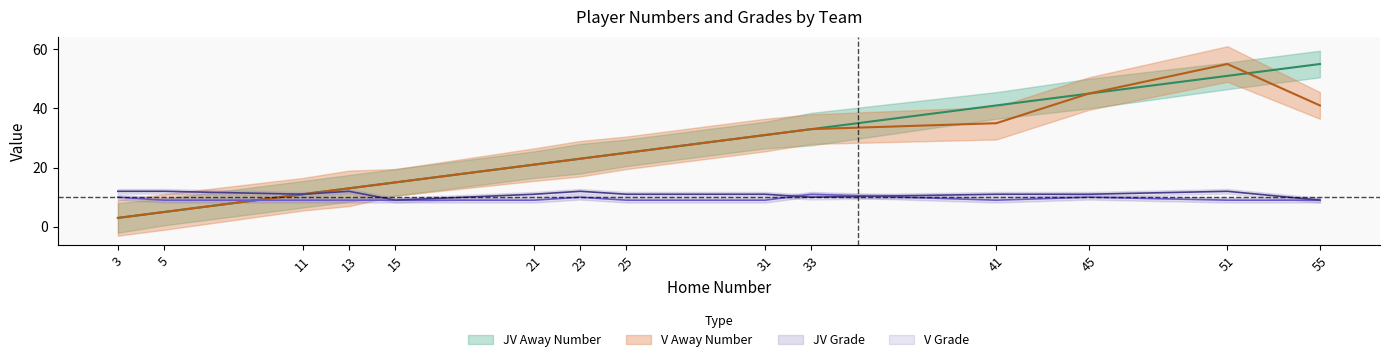

What are all the series names shown in the legend?

JV Away Number, JV Grade, V Away Number, V Grade